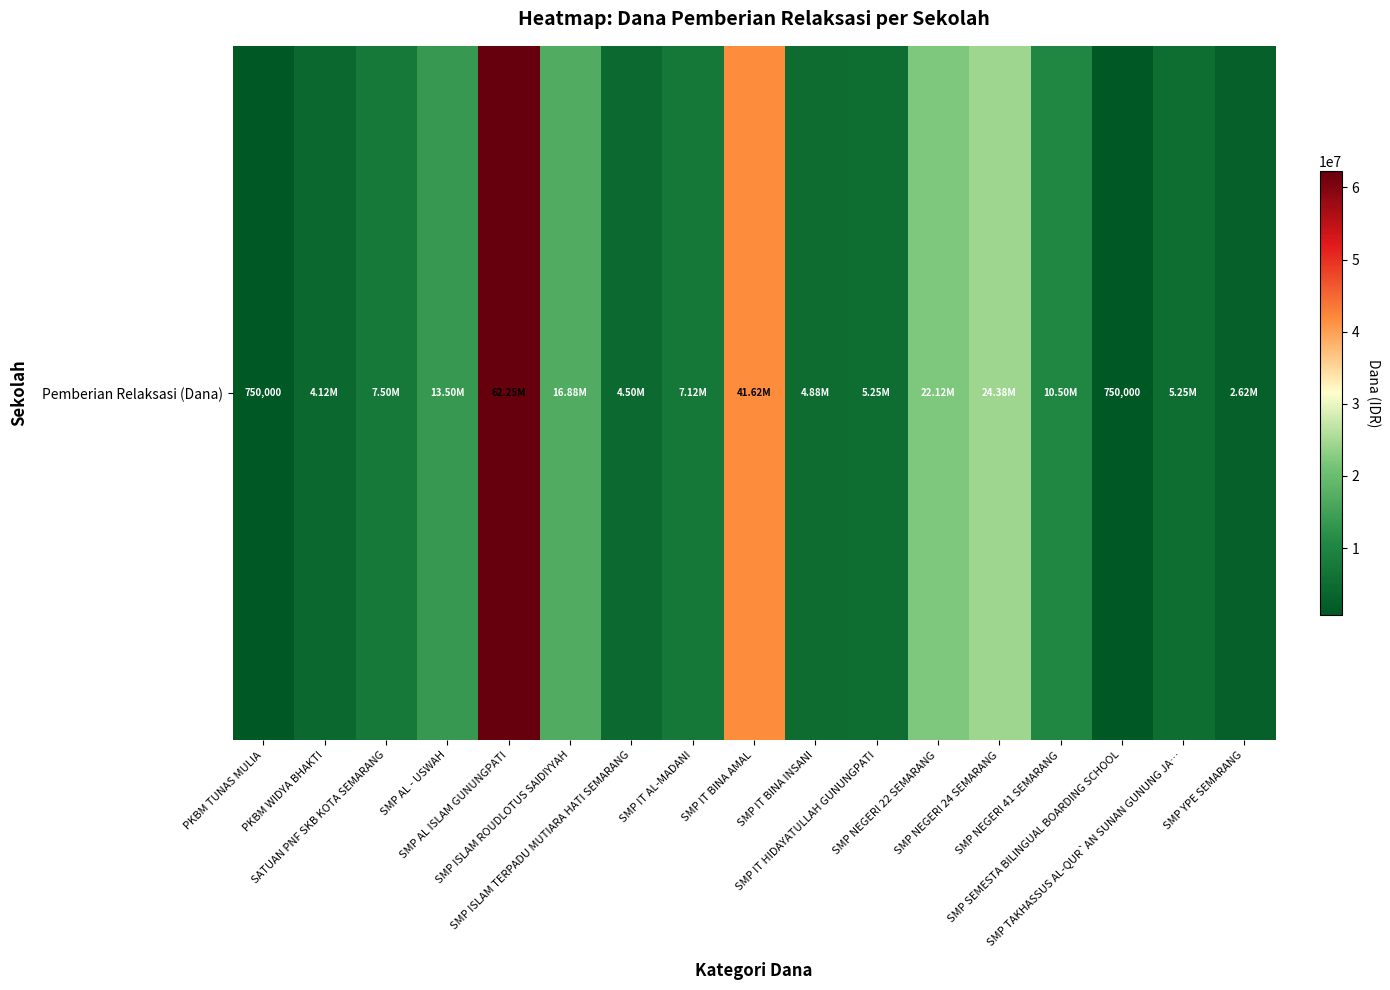

Rank the categories by value from lowest to highest.

PKBM TUNAS MULIA, SMP SEMESTA BILINGUAL BOARDING SCHOOL, SMP YPE SEMARANG, PKBM WIDYA BHAKTI, SMP ISLAM TERPADU MUTIARA HATI SEMARANG, SMP IT BINA INSANI, SMP IT HIDAYATULLAH GUNUNGPATI, SMP TAKHASSUS AL-QUR`AN SUNAN GUNUNG JA…, SMP IT AL-MADANI, SATUAN PNF SKB KOTA SEMARANG, SMP NEGERI 41 SEMARANG, SMP AL - USWAH, SMP ISLAM ROUDLOTUS SAIDIYYAH, SMP NEGERI 22 SEMARANG, SMP NEGERI 24 SEMARANG, SMP IT BINA AMAL, SMP AL ISLAM GUNUNGPATI